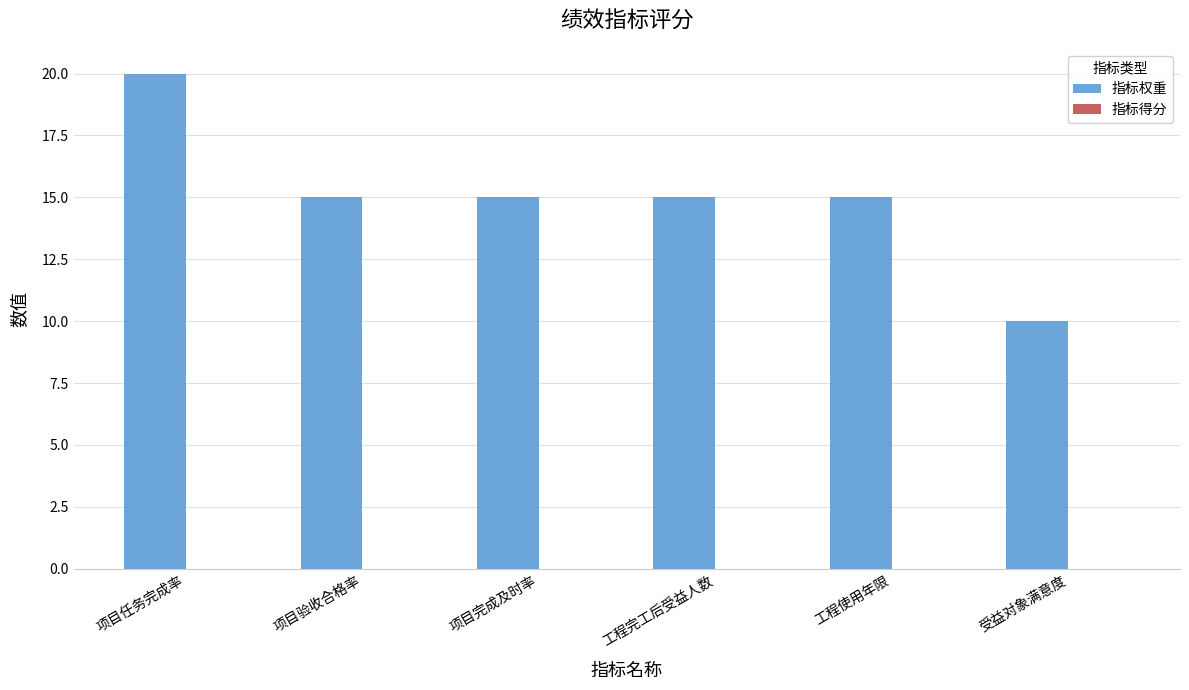

What is the difference between the maximum and minimum values?

10